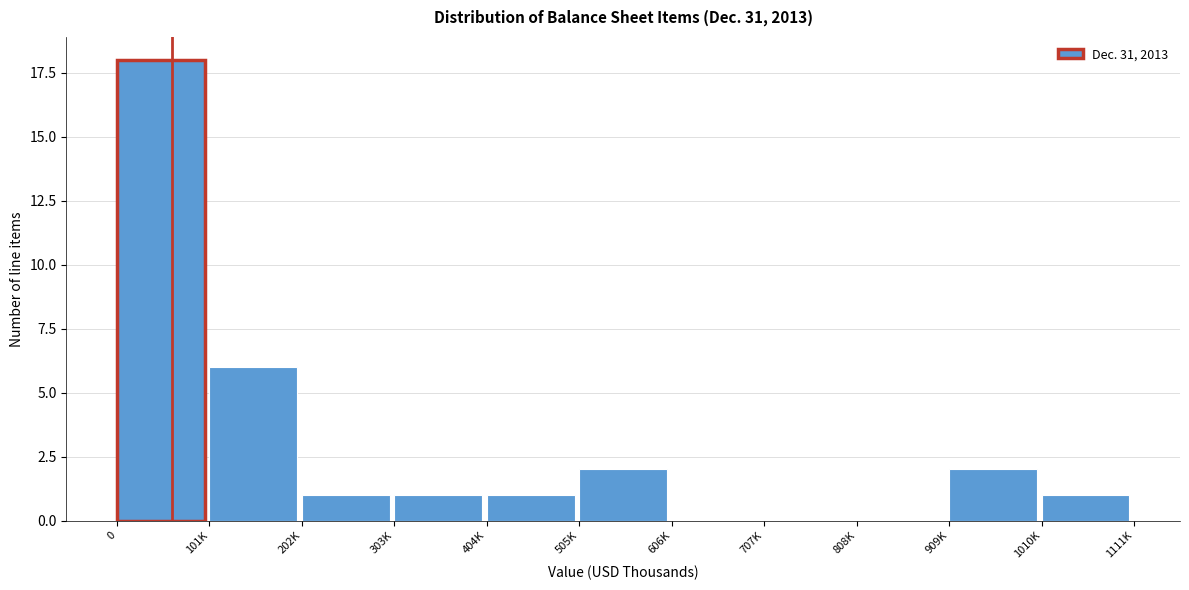

Reading left to right, what are all the values shown in this chart?

0=18	101K=6	202K=1	303K=1	404K=1	505K=2	606K=0	707K=0	808K=0	909K=2	1010K=1